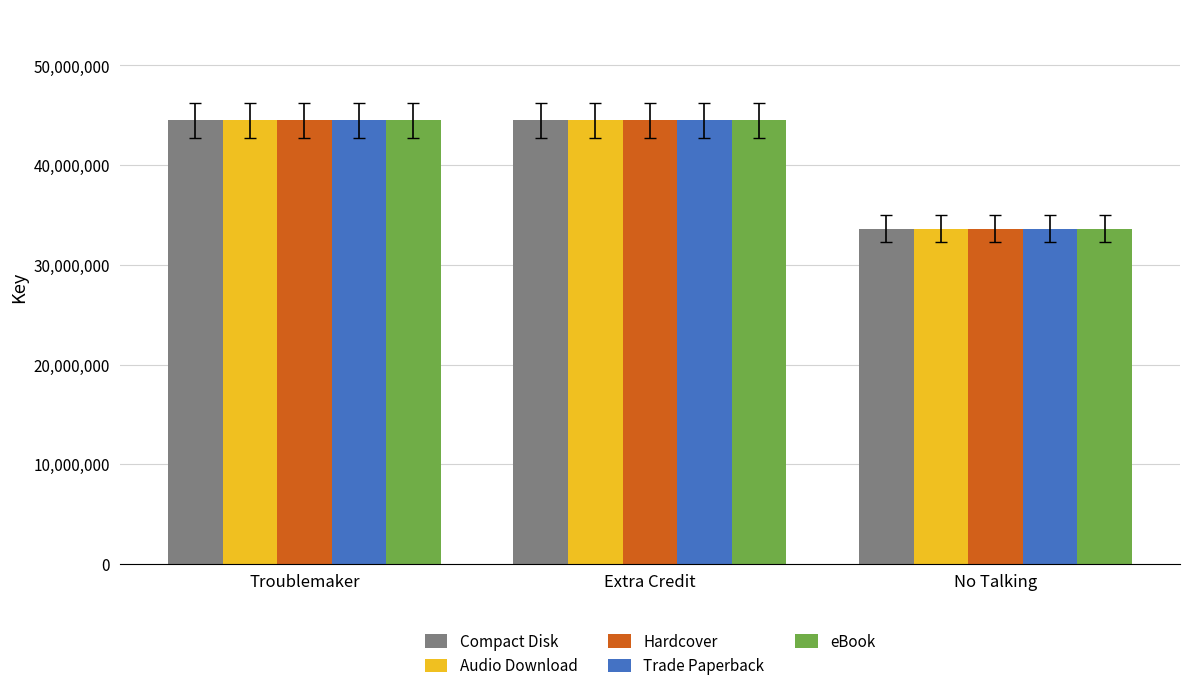

What is the total value across all series at Extra Credit?

222471490